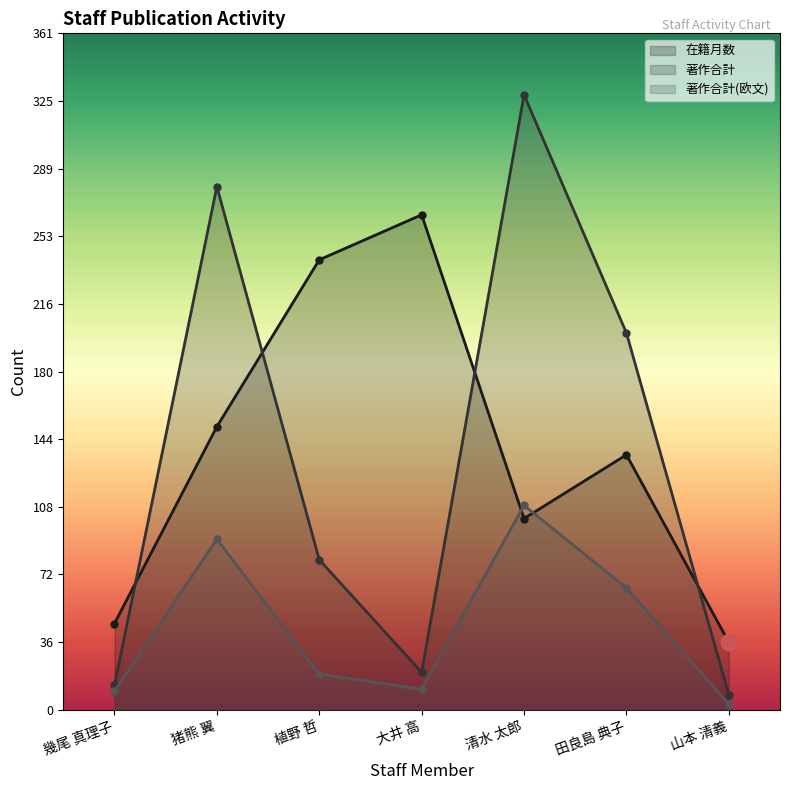

Reading right to left, extract all data points from this chart.

在籍月数: 山本 清義=36	田良島 典子=136	清水 太郎=102	大井 高=264	植野 哲=240	猪熊 翼=151	幾尾 真理子=46
著作合計: 山本 清義=8	田良島 典子=201	清水 太郎=328	大井 高=20	植野 哲=80	猪熊 翼=279	幾尾 真理子=13
著作合計(欧文): 山本 清義=3	田良島 典子=65	清水 太郎=109	大井 高=11	植野 哲=19	猪熊 翼=91	幾尾 真理子=10